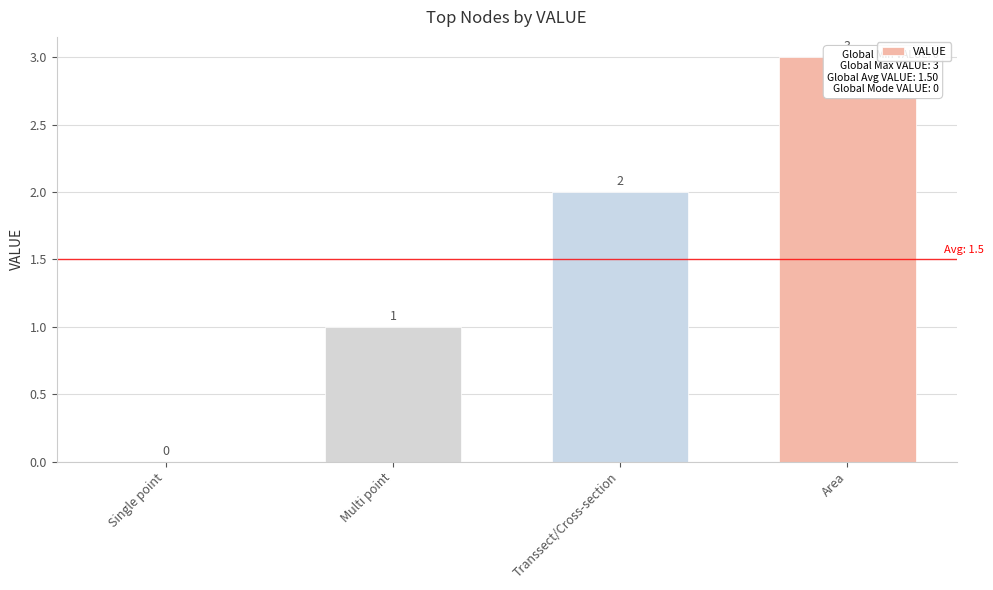

What is the label of the 2nd bar from the right?

Transsect/Cross-section